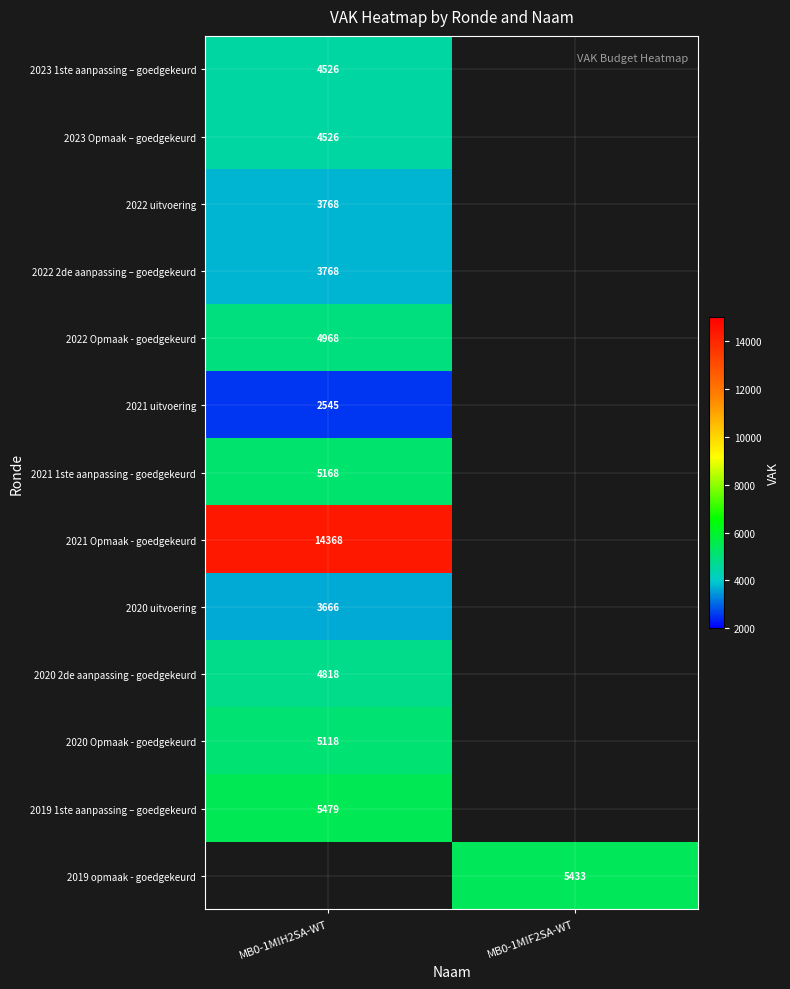

How many categories are shown in the chart?

2